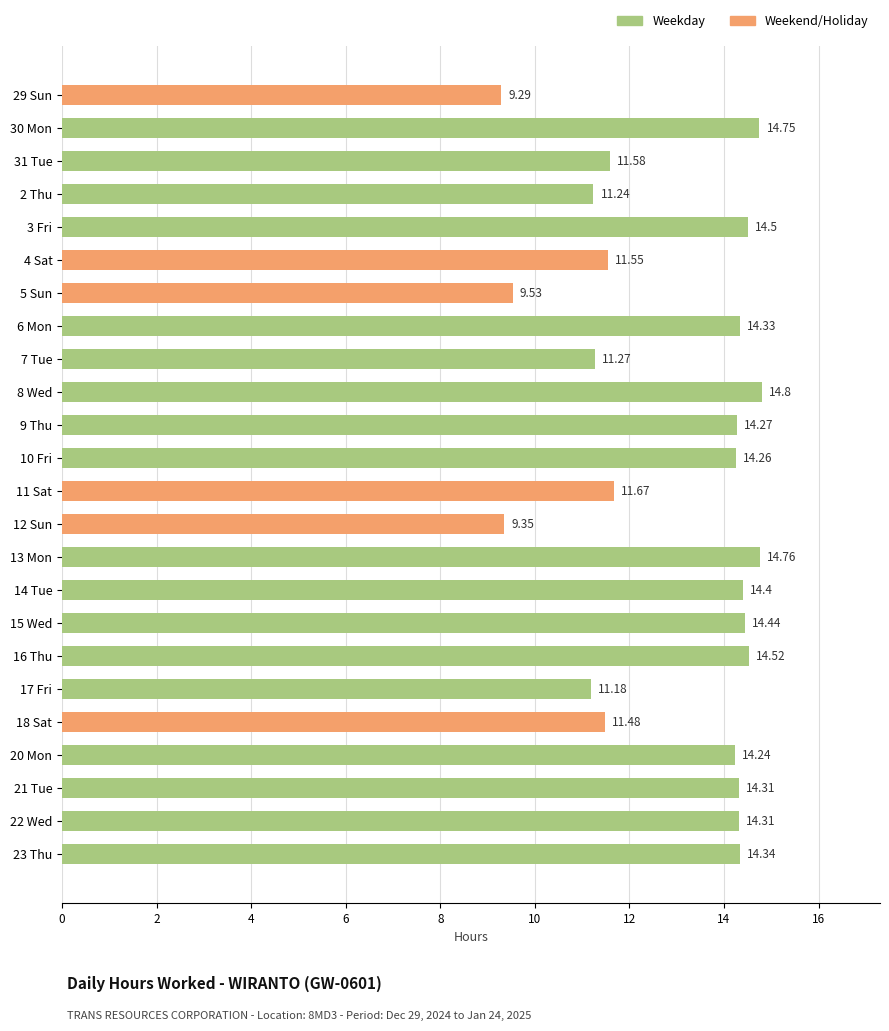

What is the average value?

12.9